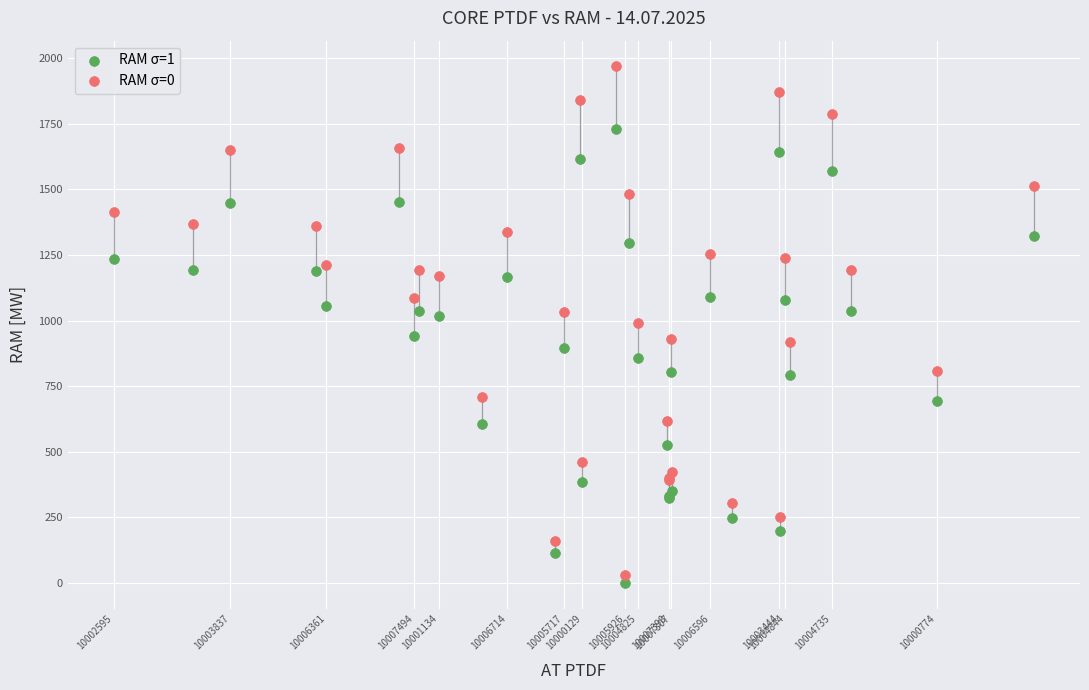

Which series has the widest spread of Y values?

RAM σ=0